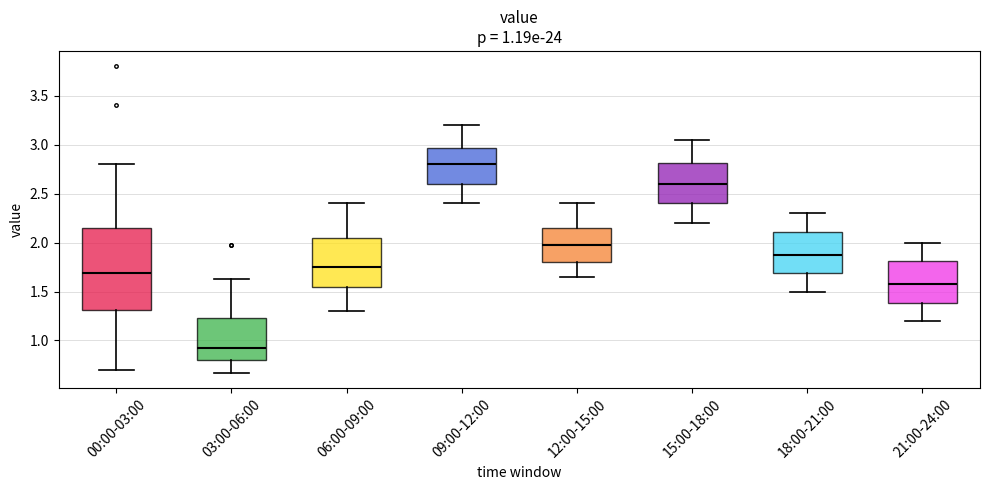

Which box is the tallest, from its lower edge to its upper edge?

00:00-03:00